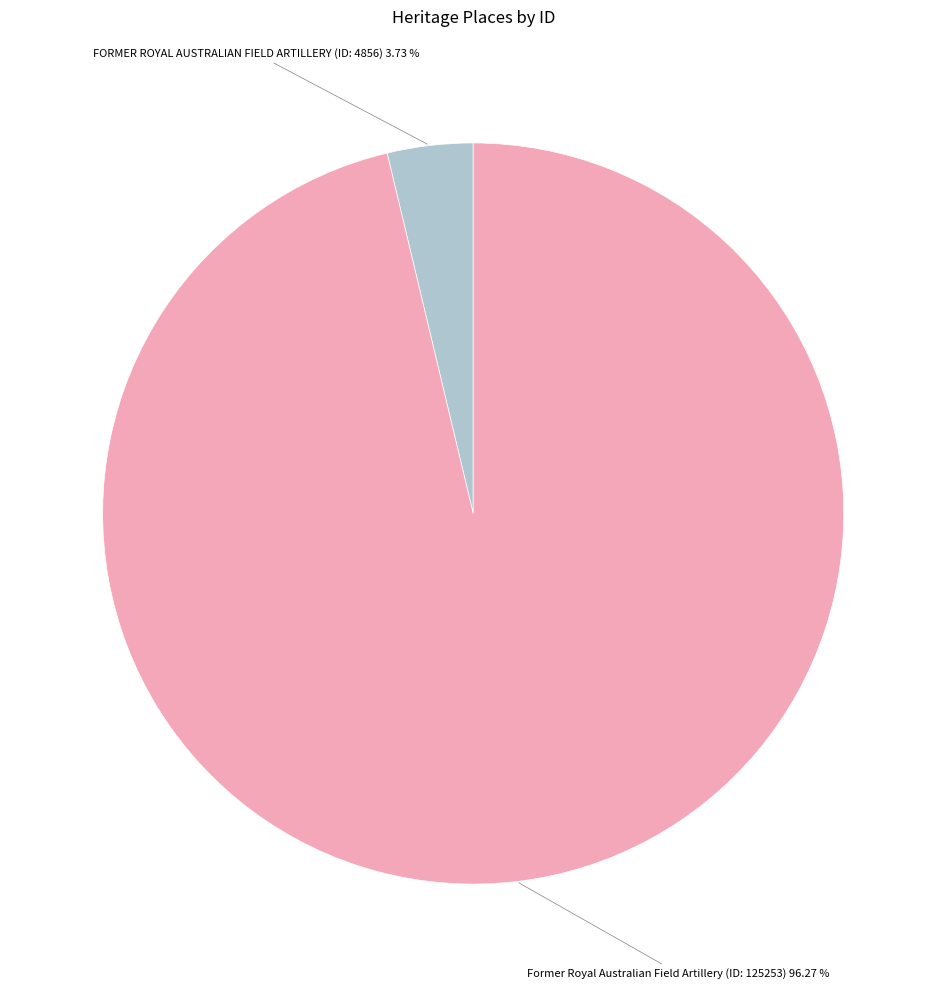

Is there any slice that represents more than half of the pie?

Yes